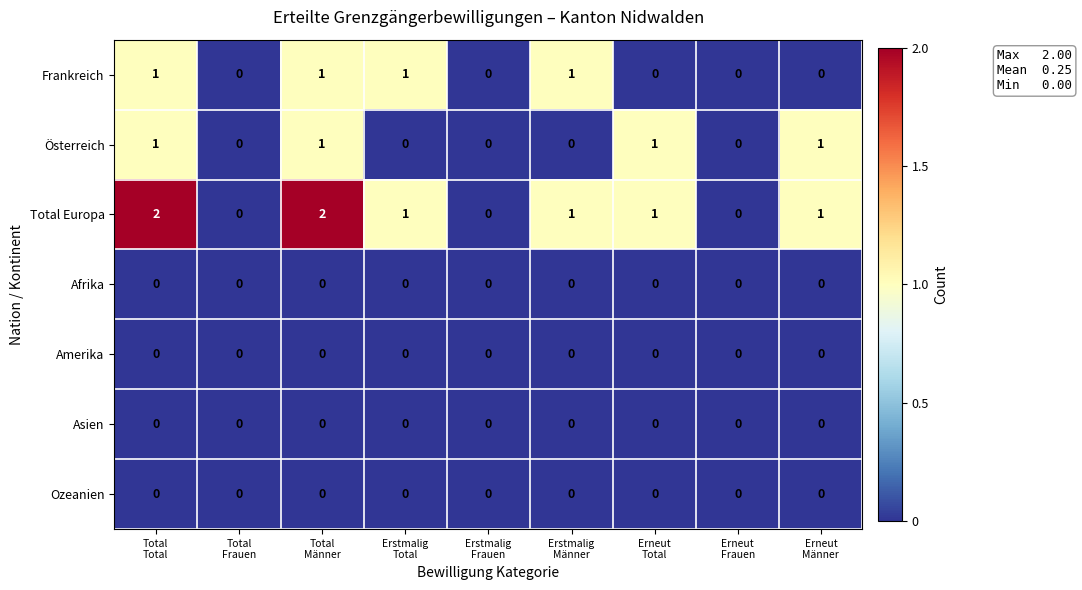

What is the sum of all Österreich values?

4